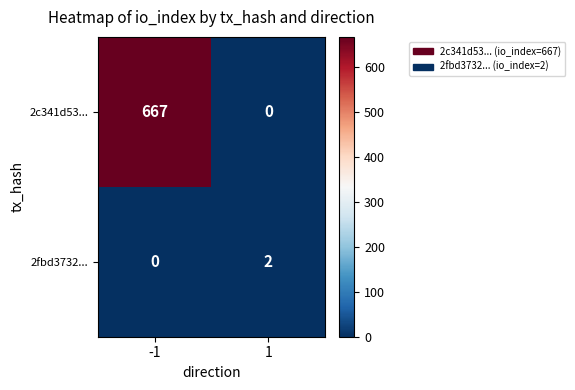

What is the difference between the 2c341d53... values at 1 and -1?

667